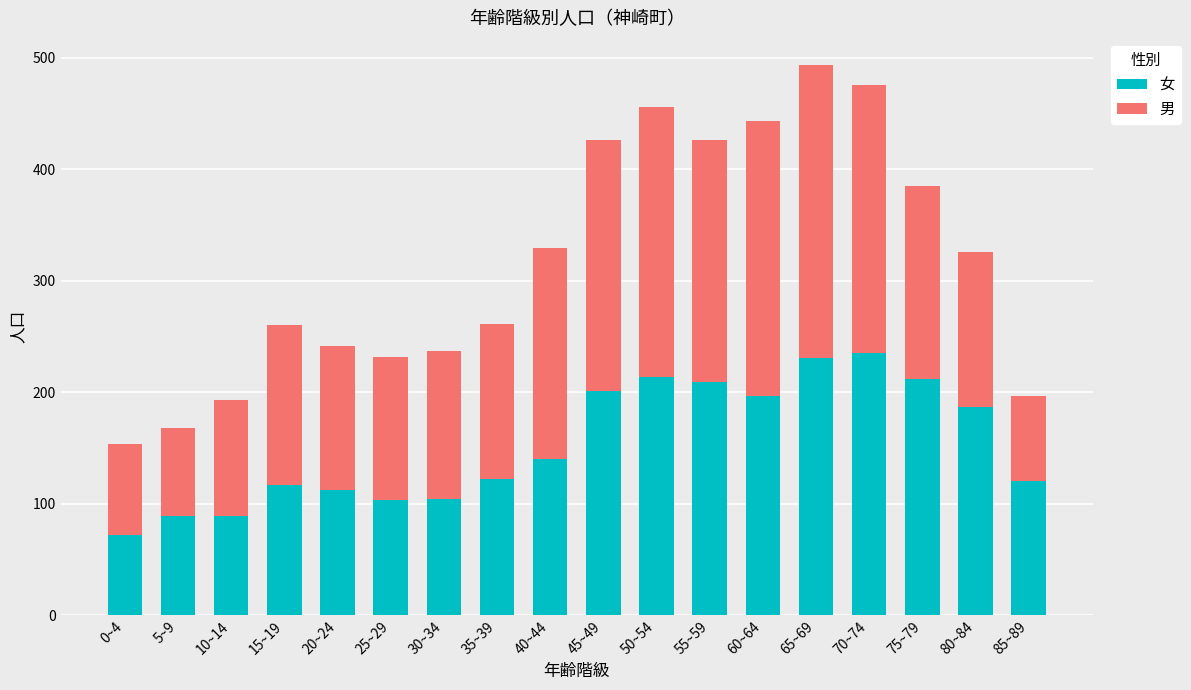

What is the difference between the maximum and minimum values in the 女 series?

163